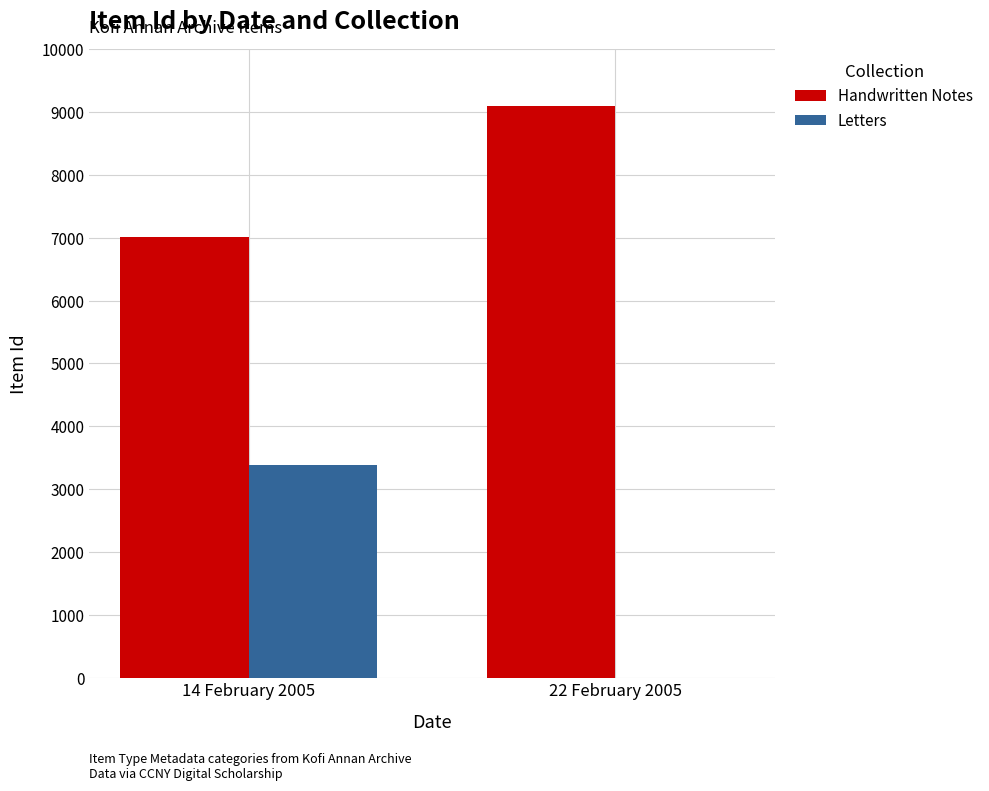

What is the total value across all series at 22 February 2005?

9105